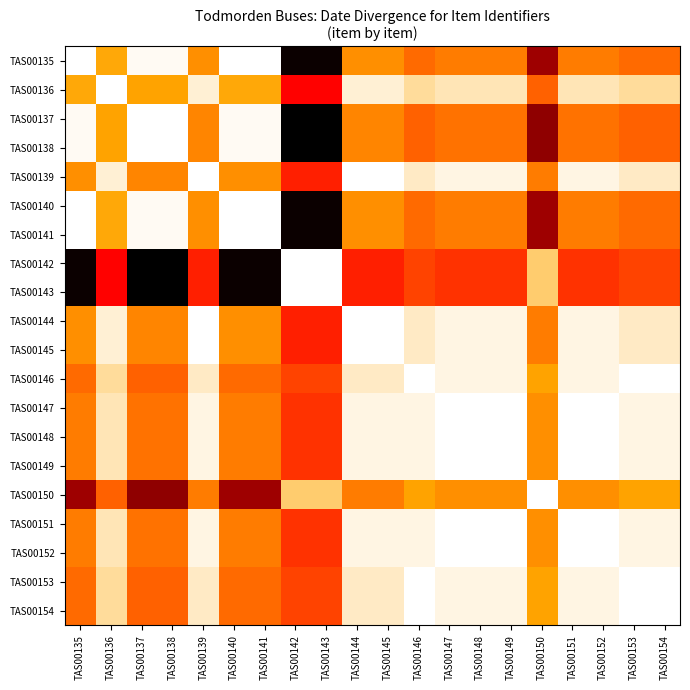

Rank the series at TAS00153 from highest to lowest value.

TAS00146, TAS00153, TAS00154, TAS00147, TAS00148, TAS00149, TAS00151, TAS00152, TAS00139, TAS00144, TAS00145, TAS00136, TAS00150, TAS00135, TAS00140, TAS00141, TAS00137, TAS00138, TAS00142, TAS00143